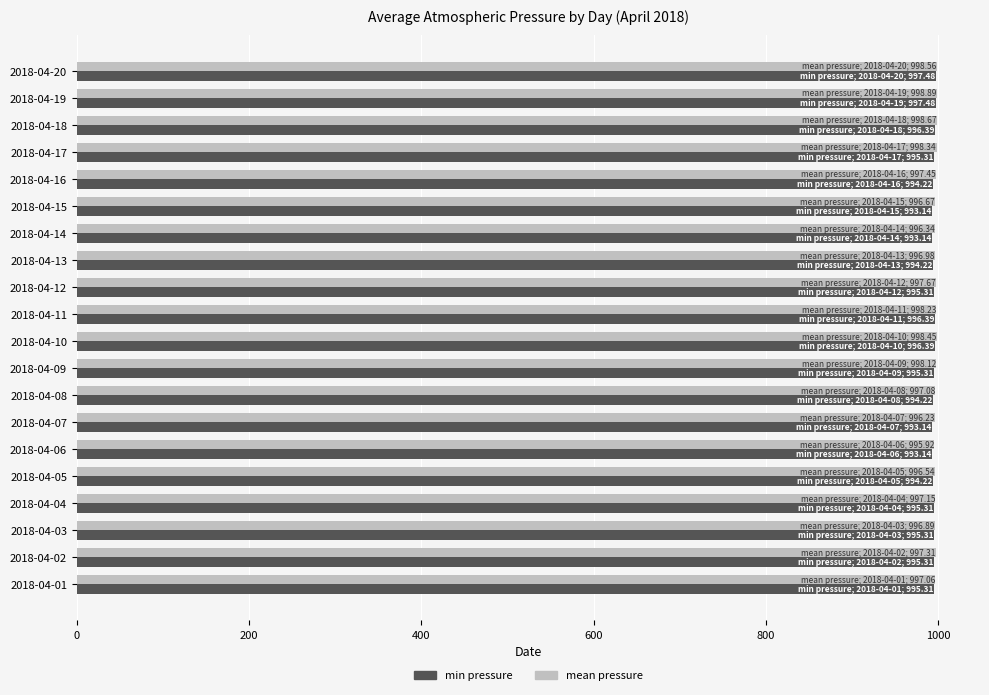

The value of min pressure at 2018-04-02 is 1408.2. True or false?

False